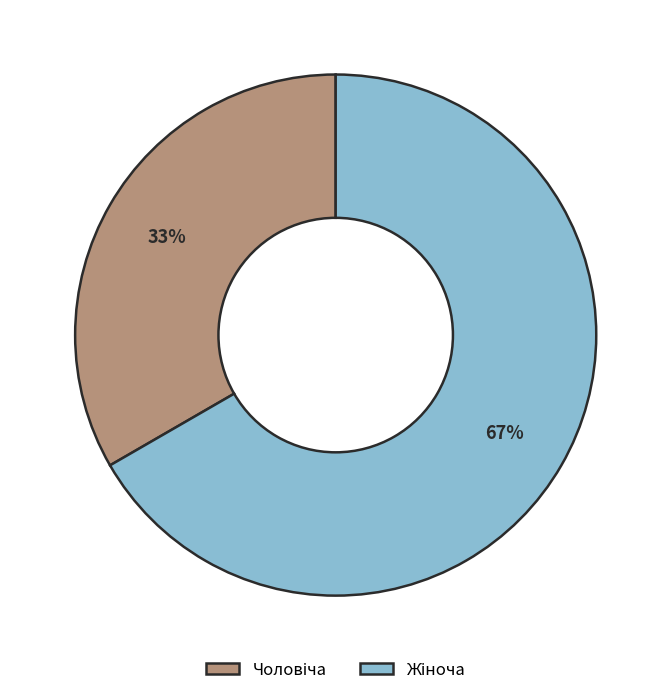

Is there any slice that represents more than half of the pie?

Yes